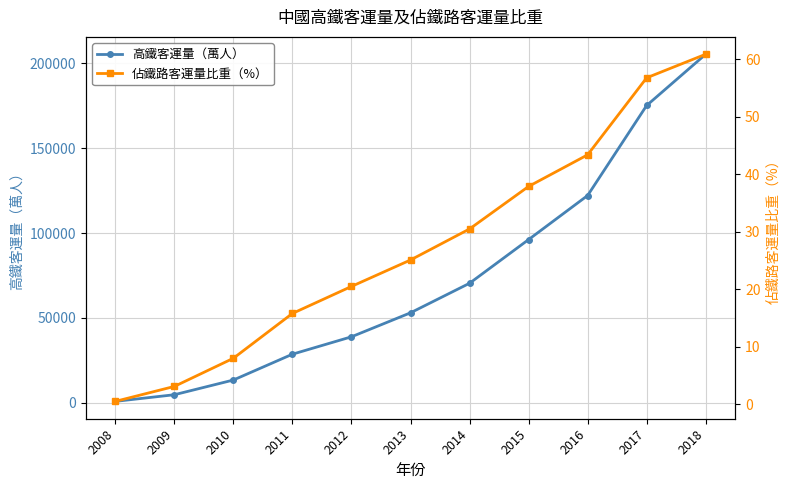

The value of 高鐵客運量（萬人） at 2017 is 175216.0. True or false?

True